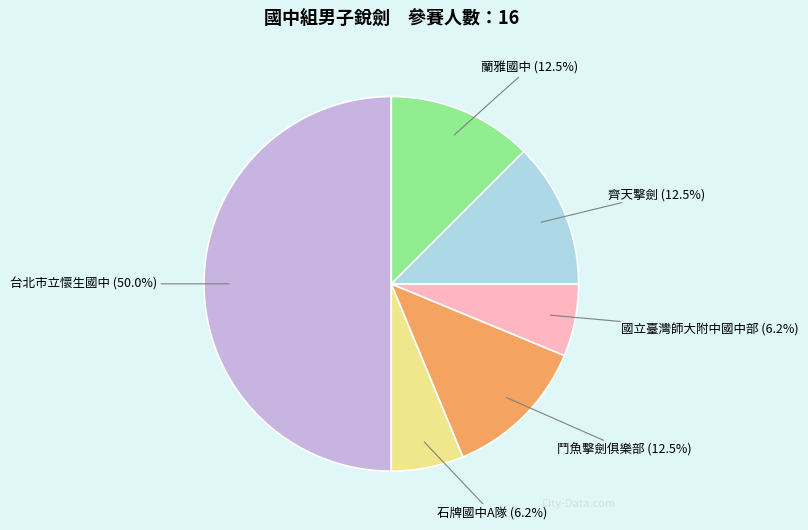

Which has a higher value, 國立臺灣師大附中國中部 or 台北市立懷生國中?

台北市立懷生國中